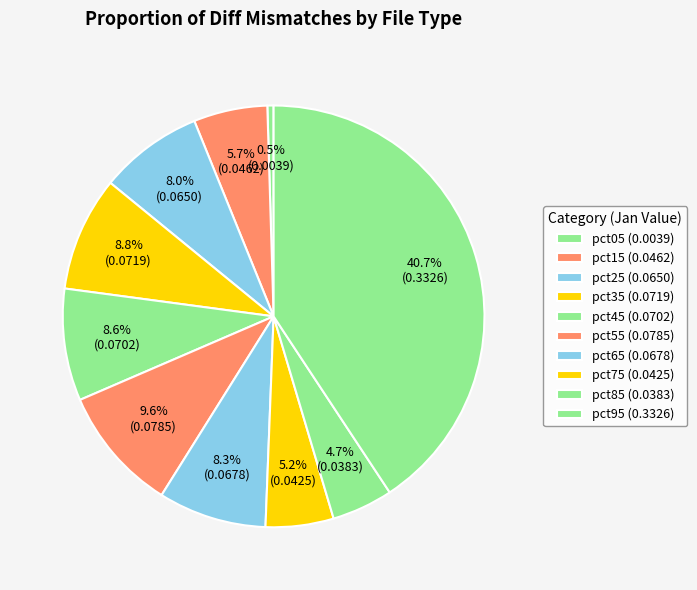

How many slices are in this pie chart?

10